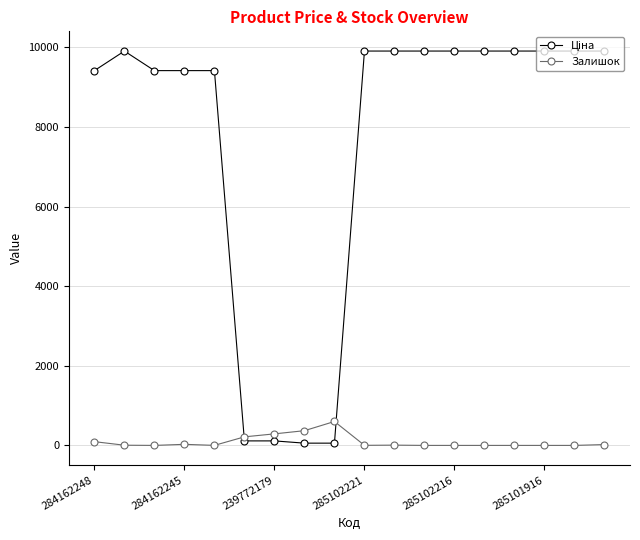

At how many categories does at least one series exceed 6492?

14